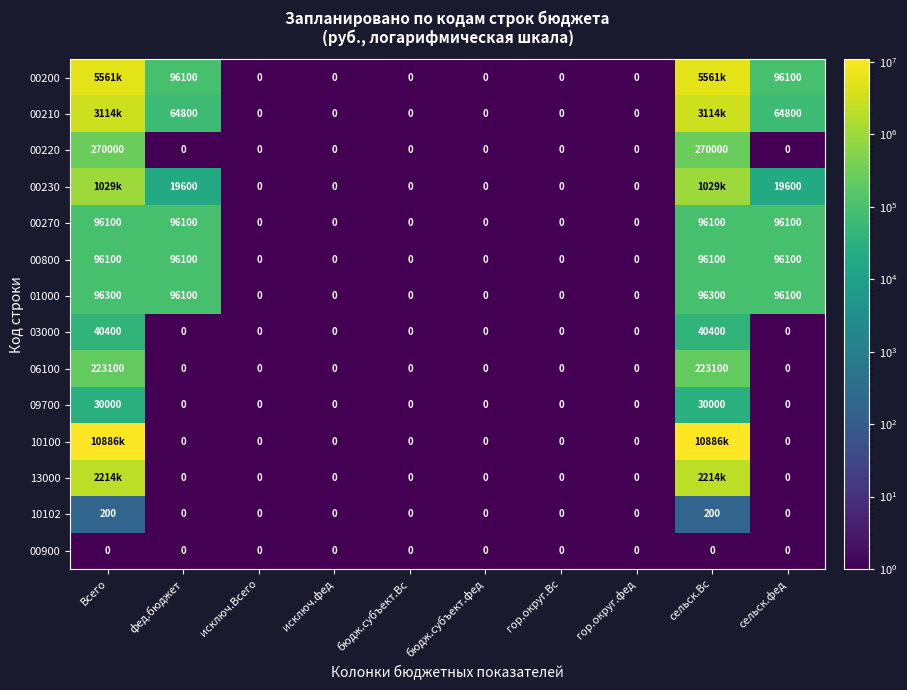

What is the difference between the 00220 values at гор.округ.фед and сельск.Вс?

270000